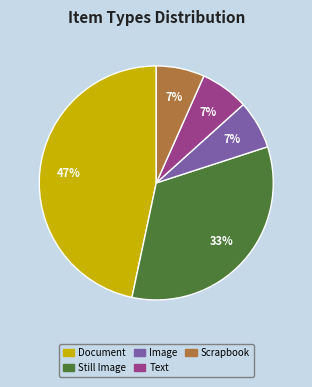

Is there any slice that represents more than half of the pie?

No